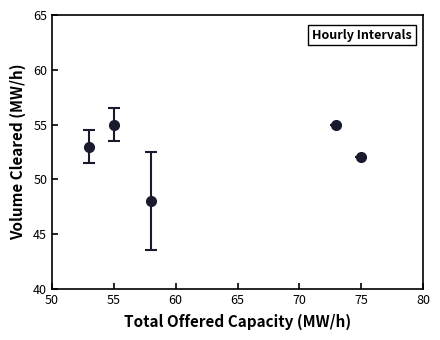

What is the difference between the maximum and minimum values?

7